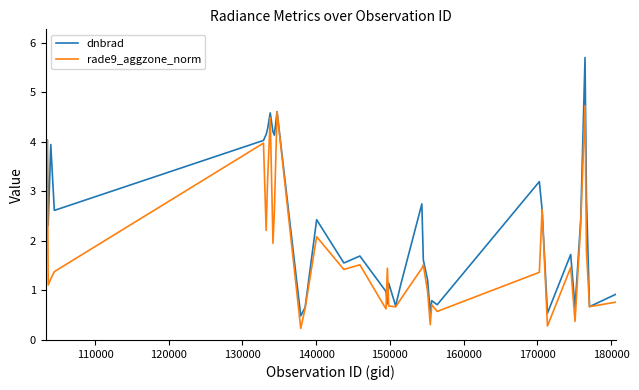

What is the maximum value for dnbrad?

5.7